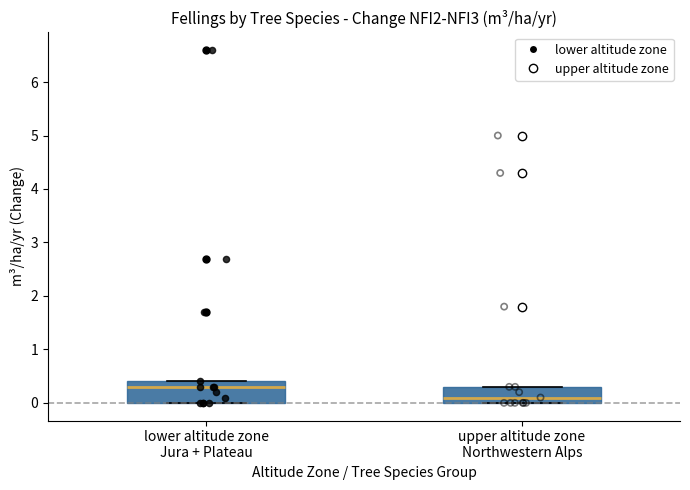

Reading left to right, transcribe this box plot: for each box, give where its median line is, the range the box spans, and where its two whiskers end, as read against the y-axis. The values are not printed on the chart, so give them approximately, as read against the axis.

lower altitude zone Jura + Plateau: median 0.3, box 0.0 to 0.4, whiskers 0.0 to 0.4
upper altitude zone Northwestern Alps: median 0.1, box 0.0 to 0.3, whiskers 0.0 to 0.3